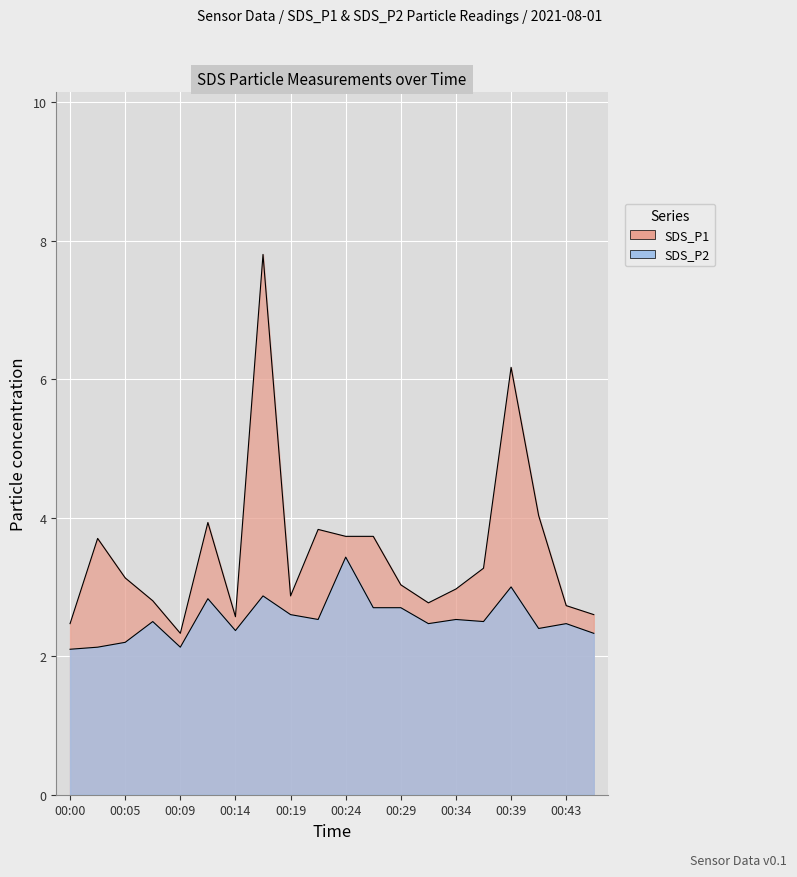

Does the chart display data point markers on the line(s)?

No